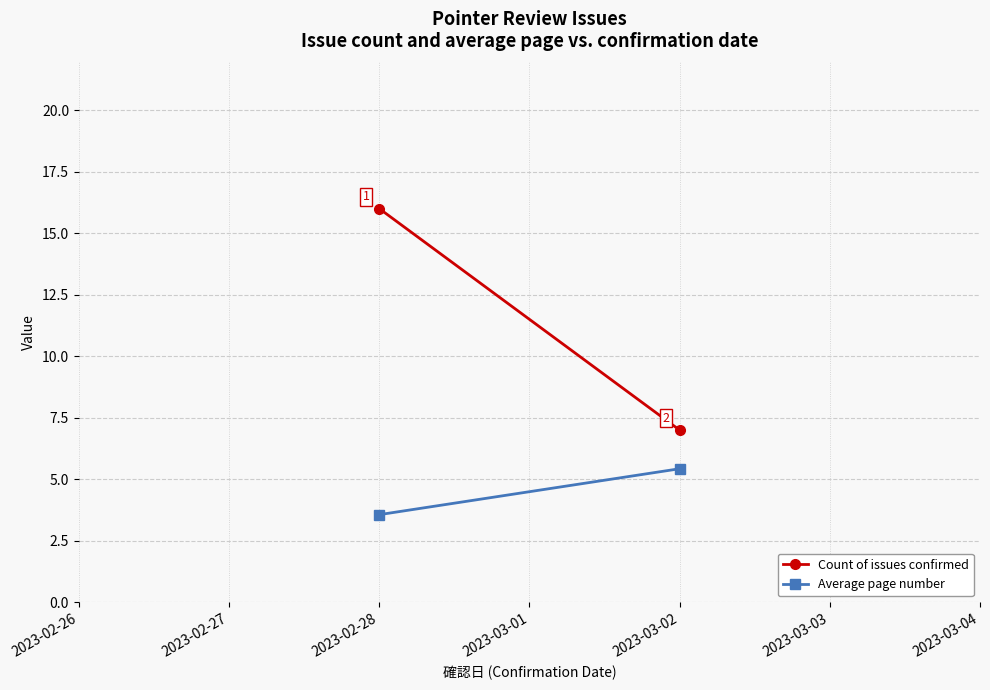

How many data points does each series have?

2